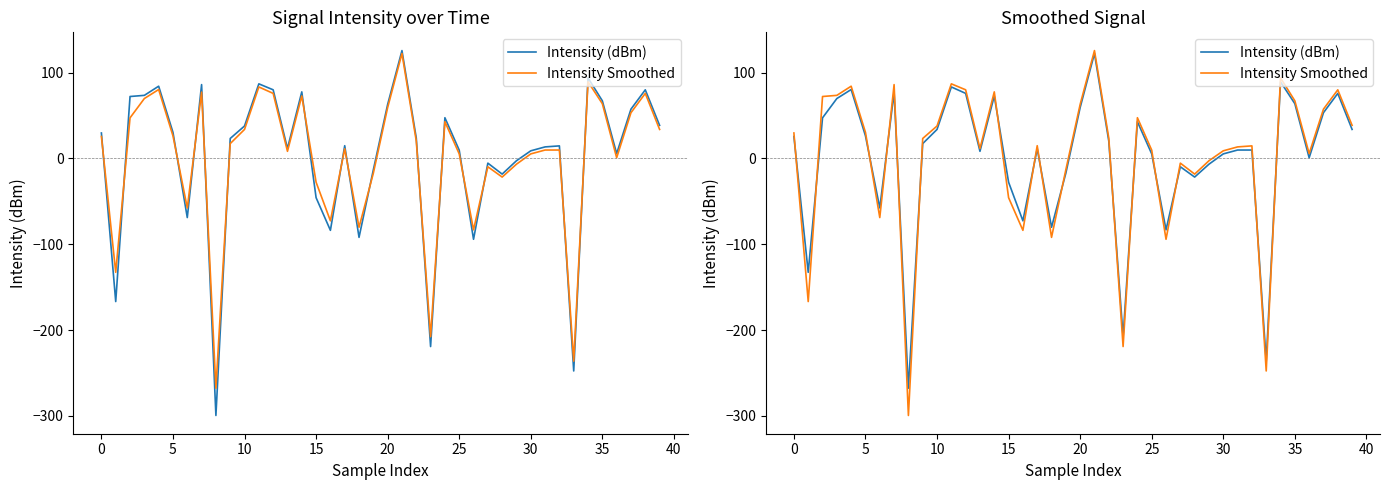

List the series in order of their peak value, highest first.

Intensity Smoothed, Intensity (dBm)